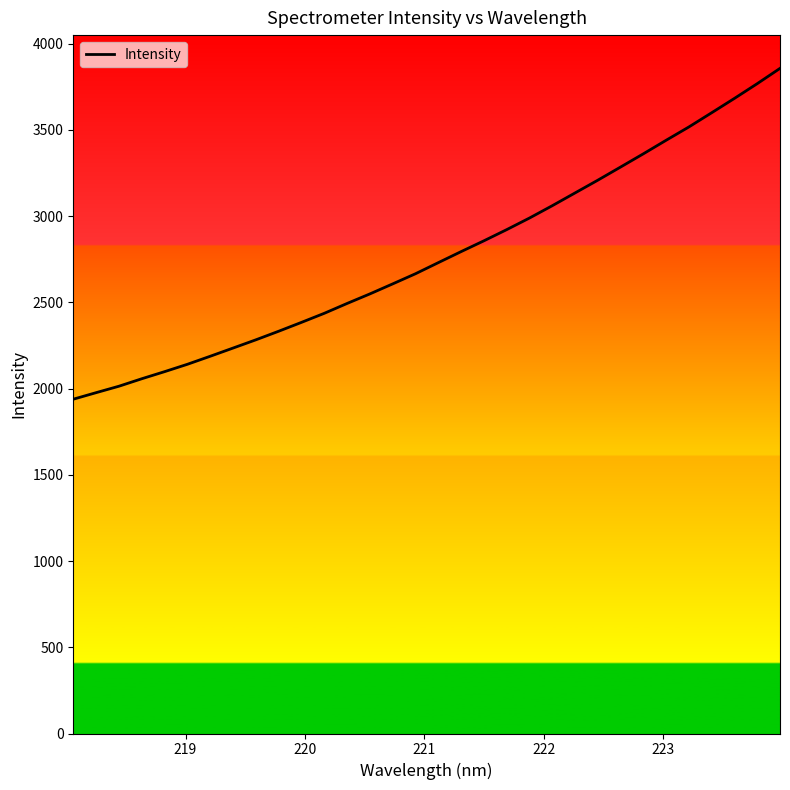

Is this an area chart (filled region under the line)?

No